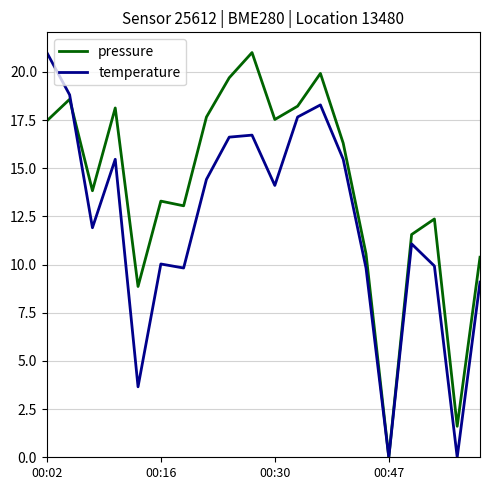

How many values in the pressure series exceed 16?

10